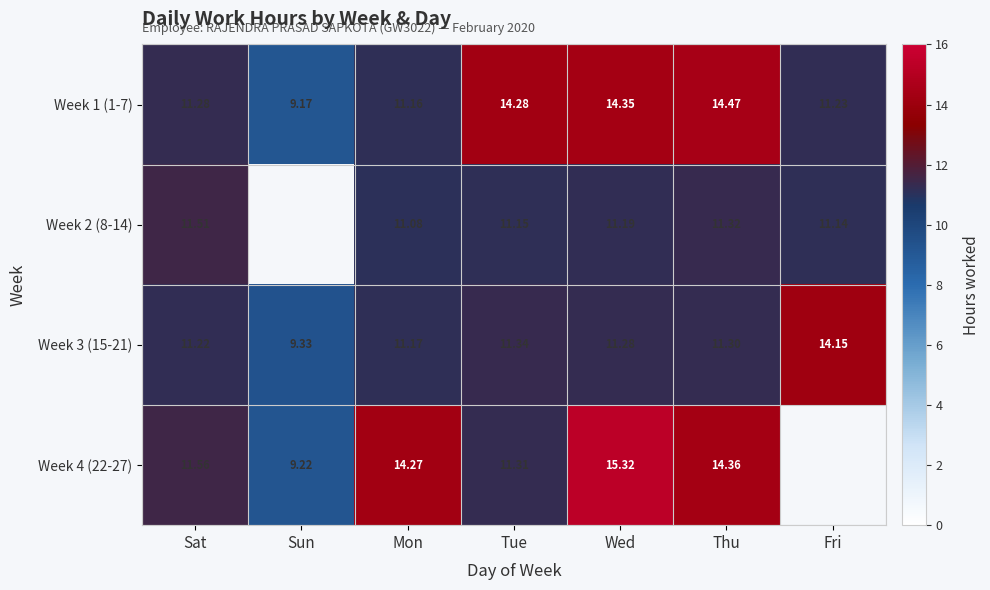

Is it true that Week 4 (22-27) equals 11.3 at Tue?

True